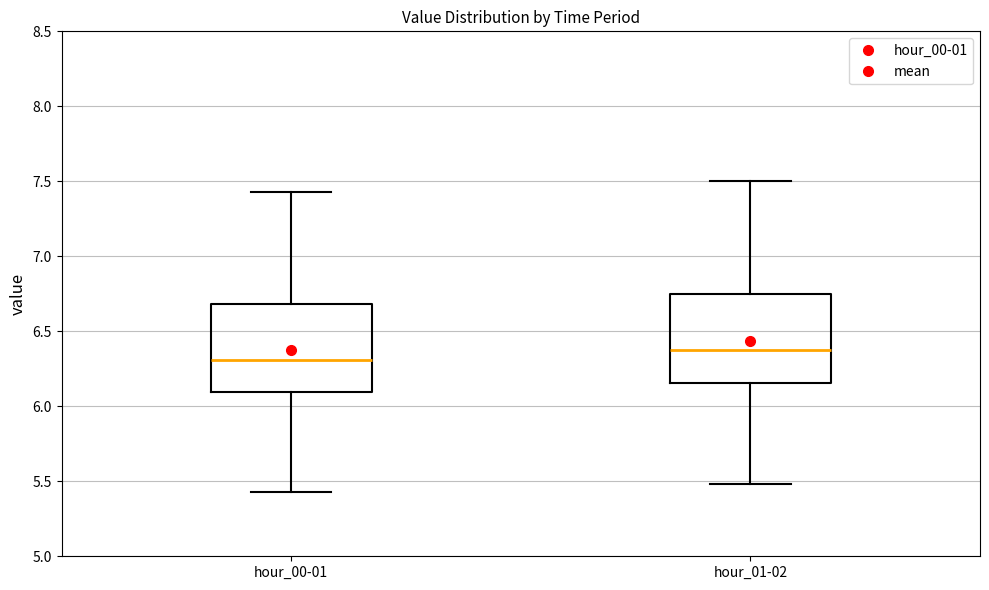

Reading left to right, read every box against the y-axis: the position of its median line, the range the box covers, and the ends of its whiskers. The values are not printed on the chart, so give them approximately, as read against the axis.

hour_00-01: median 6.30, box 6.10 to 6.70, whiskers 5.45 to 7.45
hour_01-02: median 6.35, box 6.15 to 6.75, whiskers 5.50 to 7.50